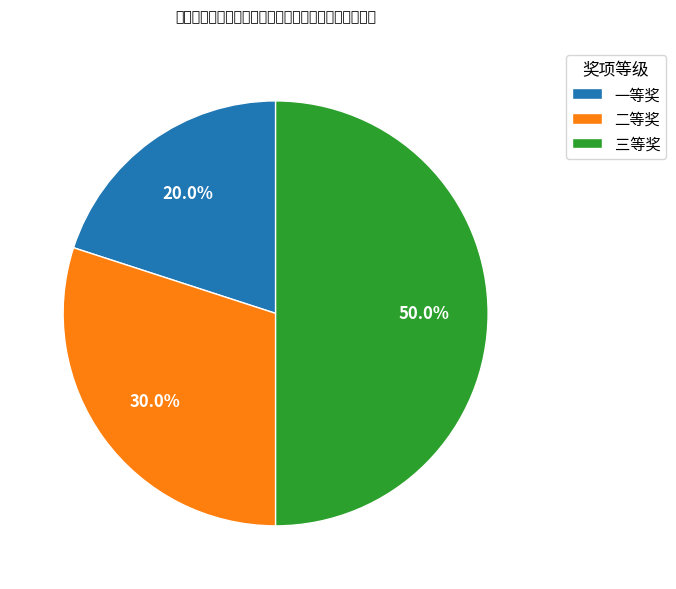

What is the largest slice in the pie chart?

三等奖